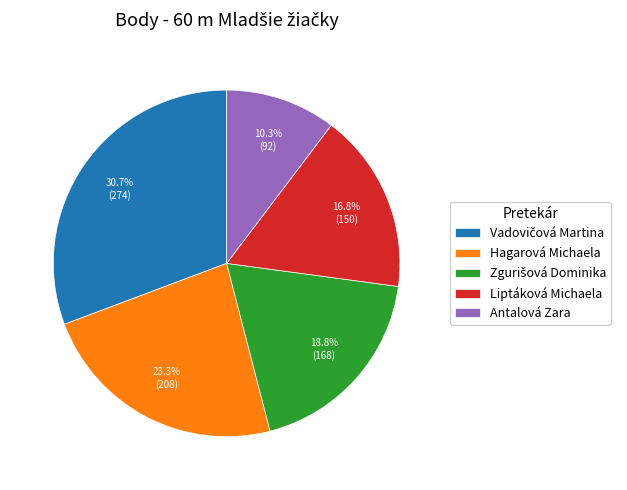

Between Antalová Zara and Liptáková Michaela, which is larger?

Liptáková Michaela